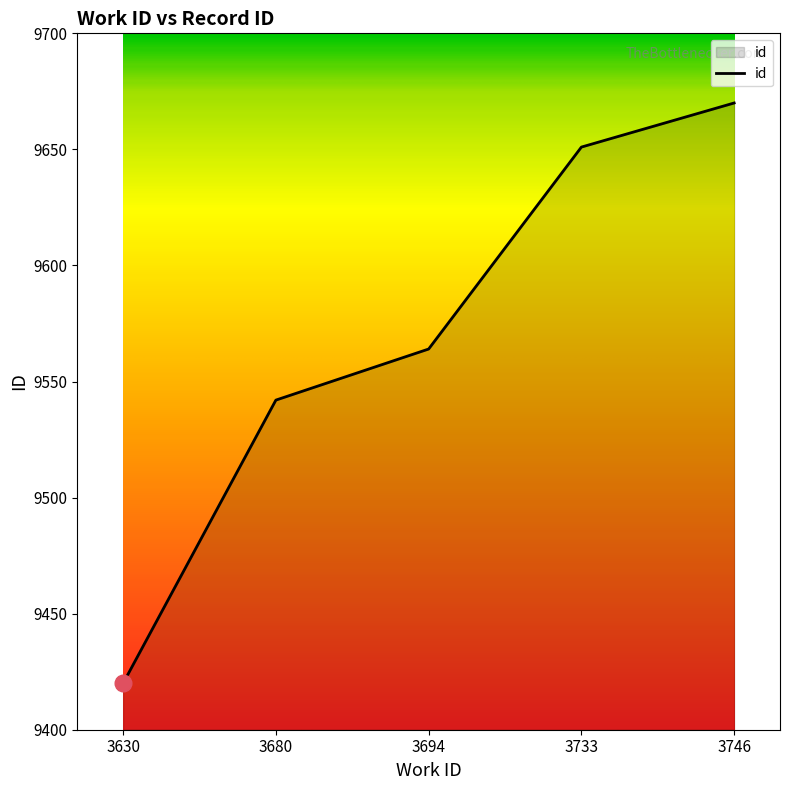

List the labels in order of value, largest first.

3746, 3733, 3694, 3680, 3630